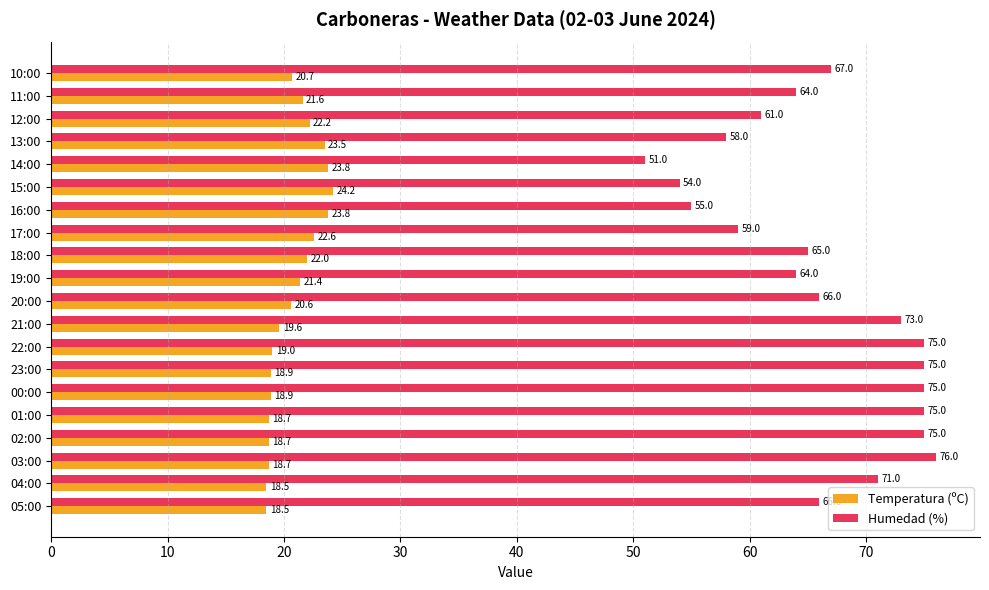

At 12:00, list the series in order from largest to smallest.

Humedad (%), Temperatura (ºC)